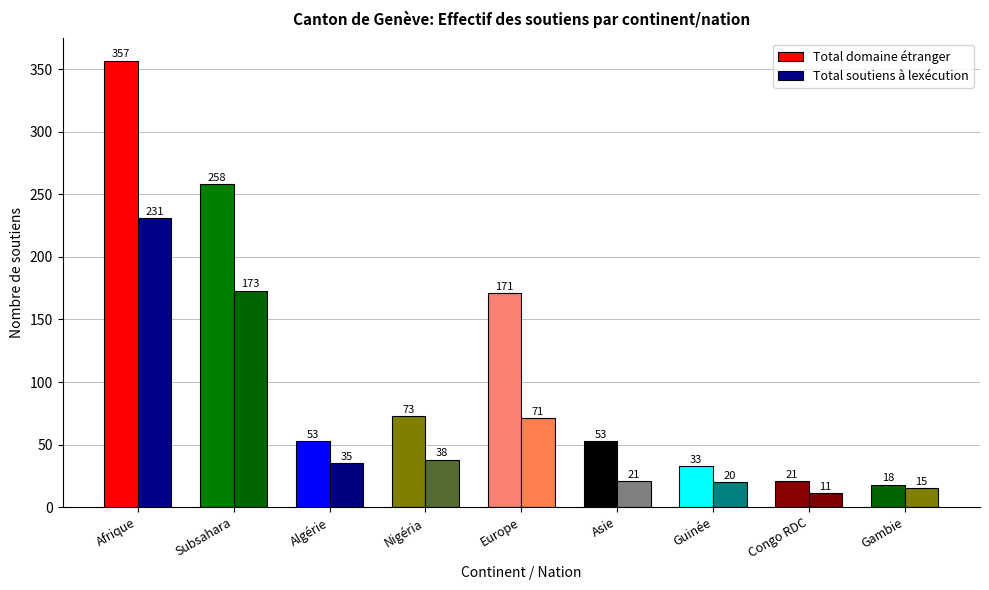

Does the chart contain stacked bars?

No